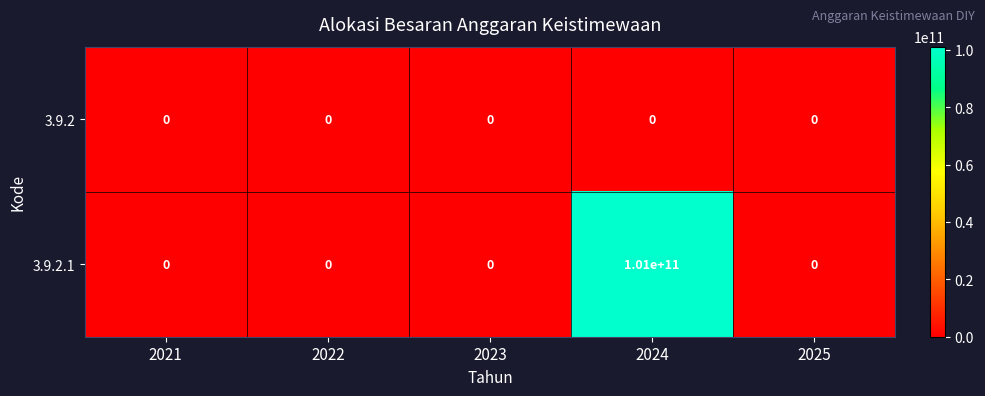

List the series in order of their overall mean, lowest first.

3.9.2, 3.9.2.1